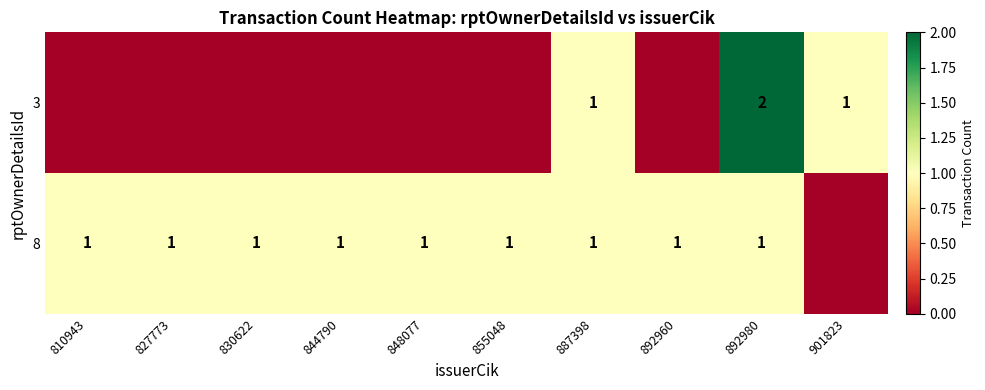

True or false: 8 has a value of 1 at 887398.

True